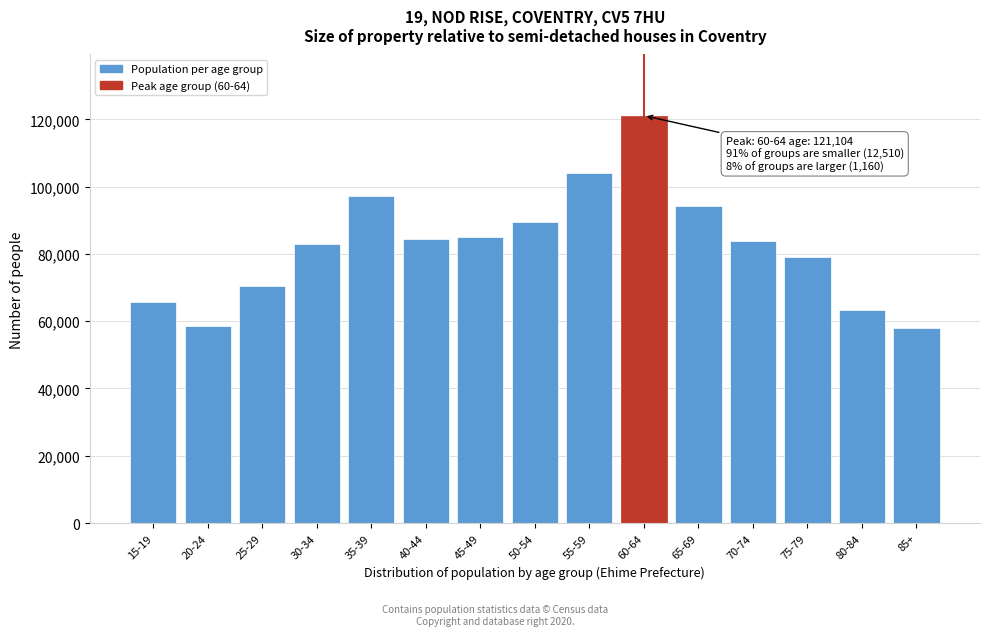

What is the change in value from 15-19 to 75-79?

+13473